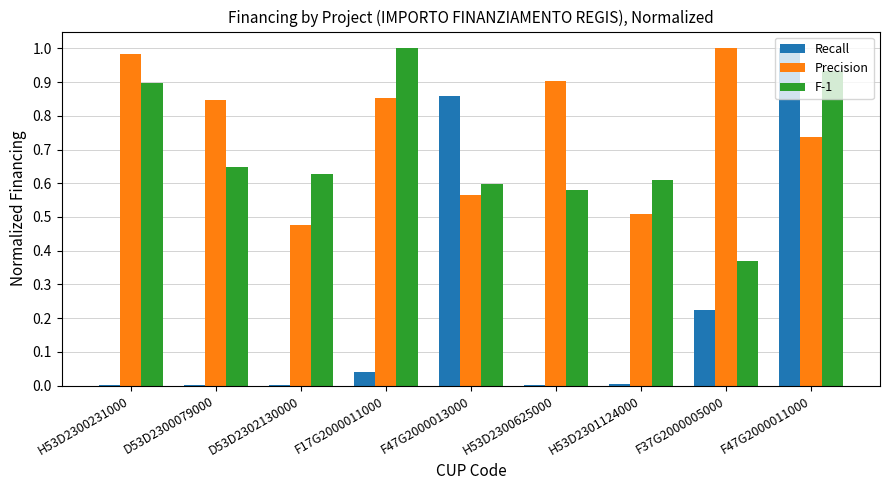

What are all the series names shown in the legend?

Recall, Precision, F-1